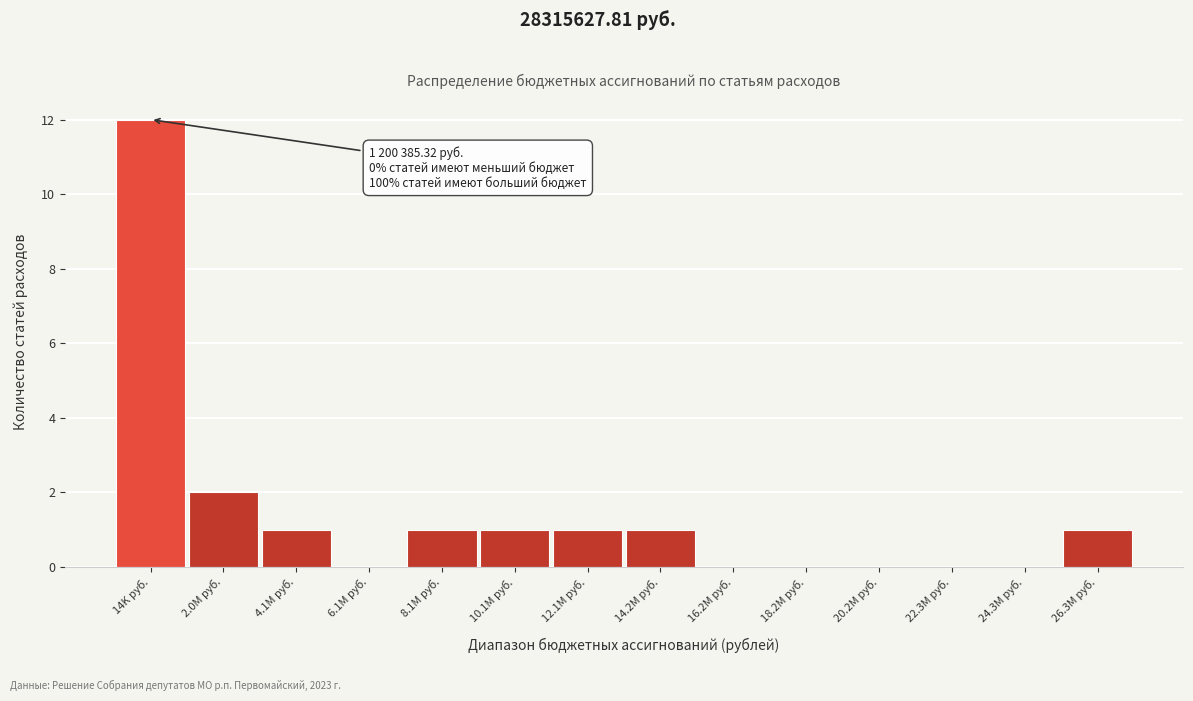

Reading left to right, list all the values displayed in this chart.

14K руб.=12	2.0M руб.=2	4.1M руб.=1	6.1M руб.=0	8.1M руб.=1	10.1M руб.=1	12.1M руб.=1	14.2M руб.=1	16.2M руб.=0	18.2M руб.=0	20.2M руб.=0	22.3M руб.=0	24.3M руб.=0	26.3M руб.=1